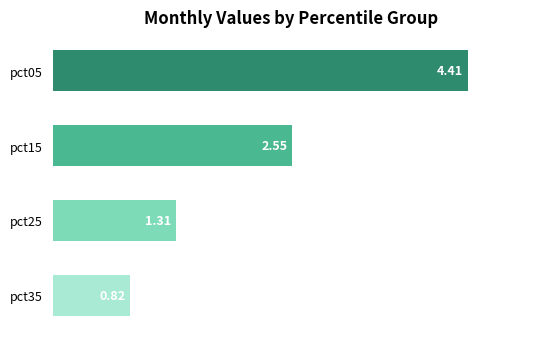

Rank the categories by value from lowest to highest.

pct35, pct25, pct15, pct05